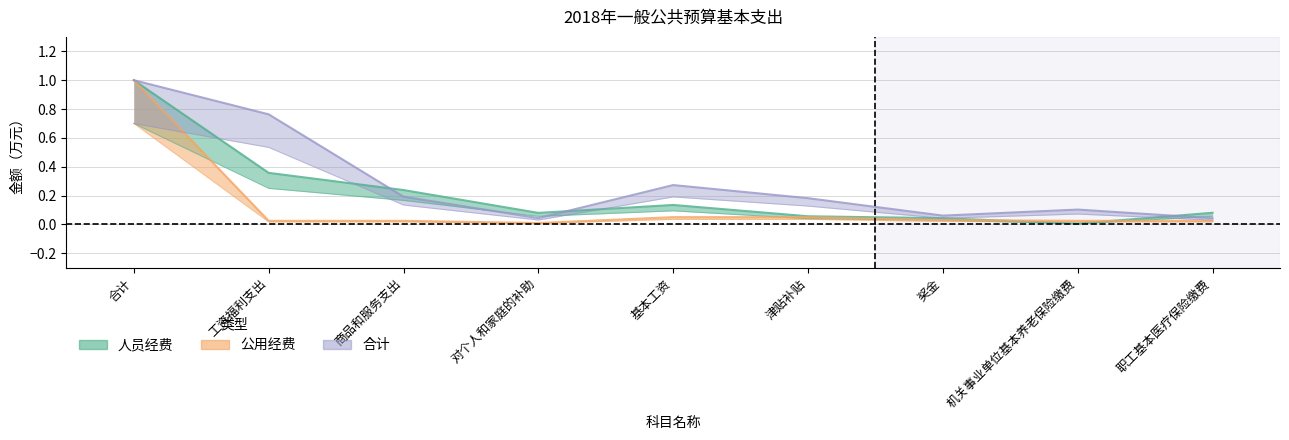

Reading left to right, transcribe all the data shown in this chart.

人员经费: 合计=1.0	工资福利支出=0.4	商品和服务支出=0.2	对个人和家庭的补助=0.1	基本工资=0.1	津贴补贴=0.1	奖金=0.0	机关事业单位基本养老保险缴费=0.0	职工基本医疗保险缴费=0.1
公用经费: 合计=1.0	工资福利支出=0.0	商品和服务支出=0.0	对个人和家庭的补助=0.0	基本工资=0.1	津贴补贴=0.1	奖金=0.0	机关事业单位基本养老保险缴费=0.0	职工基本医疗保险缴费=0.0
合计: 合计=1.0	工资福利支出=0.8	商品和服务支出=0.2	对个人和家庭的补助=0.0	基本工资=0.3	津贴补贴=0.2	奖金=0.1	机关事业单位基本养老保险缴费=0.1	职工基本医疗保险缴费=0.0